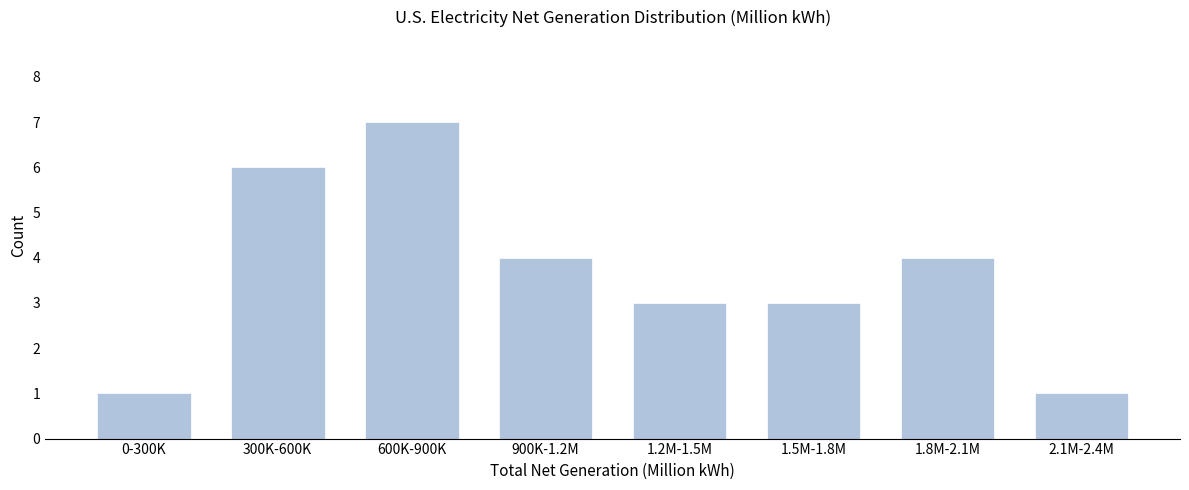

Reading left to right, what are all the values shown in this chart?

1	6	7	4	3	3	4	1